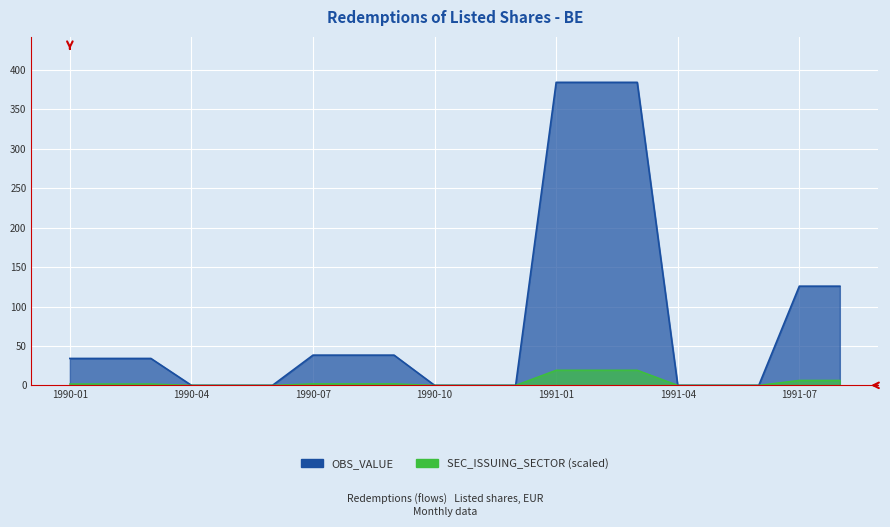

Reading left to right, extract all data points from this chart.

34.1	34.1	34.1	0.0	0.0	0.0	38.3	38.3	38.3	0.0	0.0	0.0	384.4	384.4	384.4	0.0	0.0	0.0	125.8	125.8